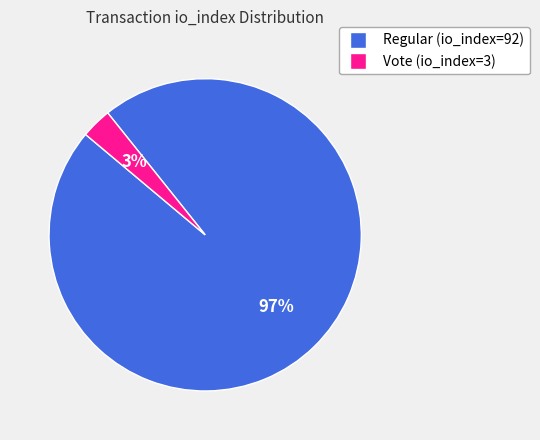

Does any single category account for the majority?

Yes